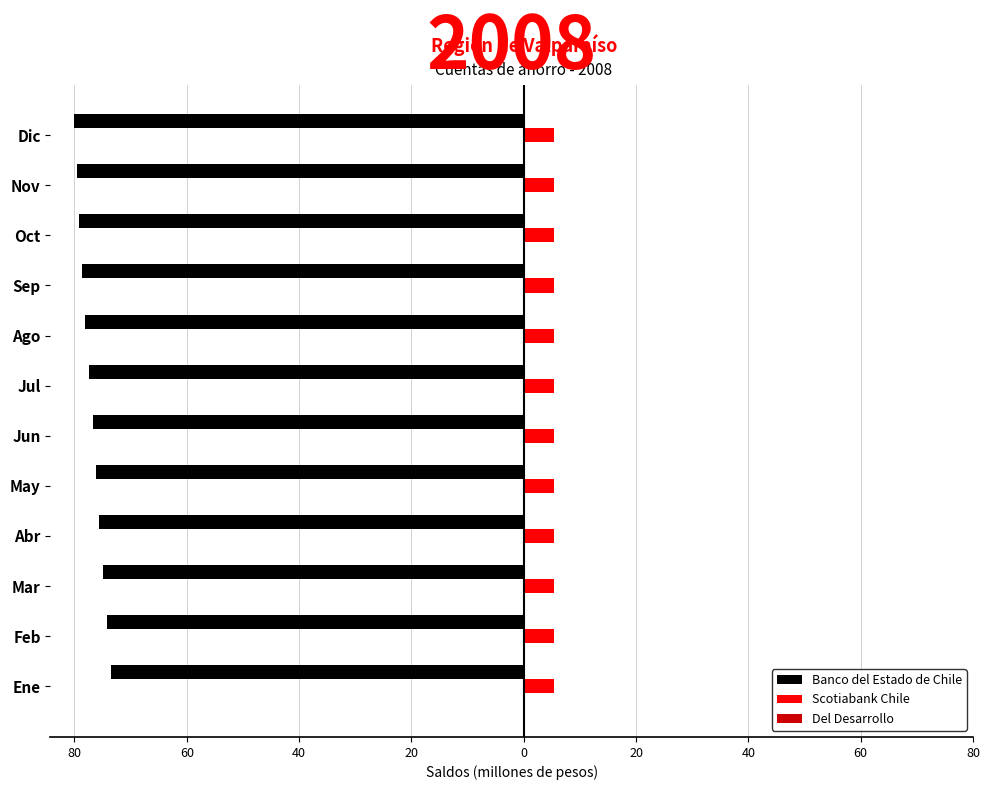

Reading left to right, list all the values displayed in this chart.

Banco del Estado de Chile: -73.5	-74.2	-74.8	-75.6	-76.2	-76.8	-77.4	-78.1	-78.7	-79.2	-79.6	-80.0
Scotiabank Chile: 5.4	5.4	5.4	5.4	5.4	5.4	5.4	5.4	5.4	5.4	5.4	5.4
Del Desarrollo: 0.3	0.3	0.3	0.3	0.3	0.3	0.3	0.3	0.3	0.3	0.3	0.3